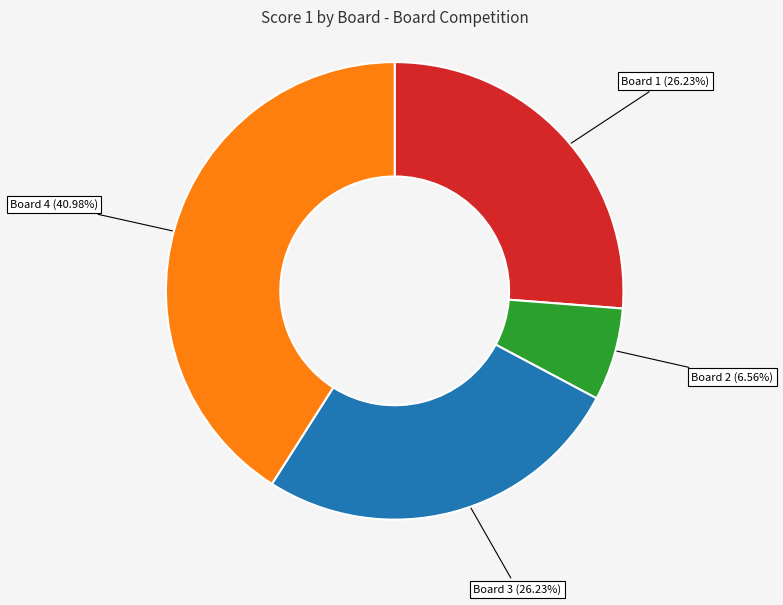

Is there a majority slice in this chart?

No